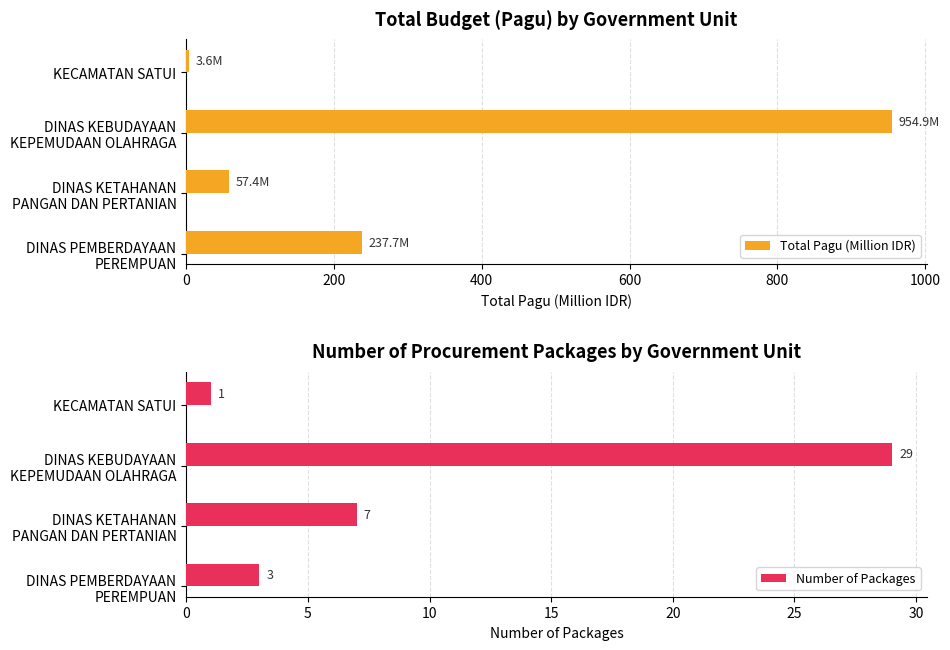

List the series in order of their peak value, lowest first.

Number of Packages, Total Pagu (Million IDR)